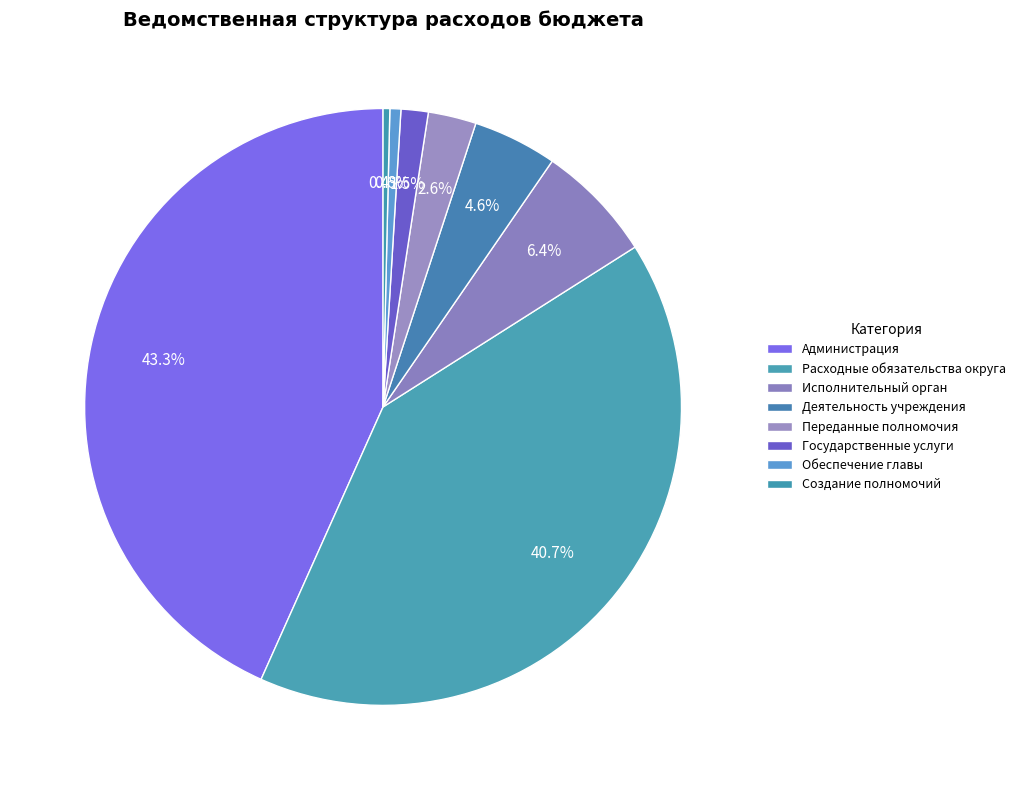

Count the number of slices in the pie.

8